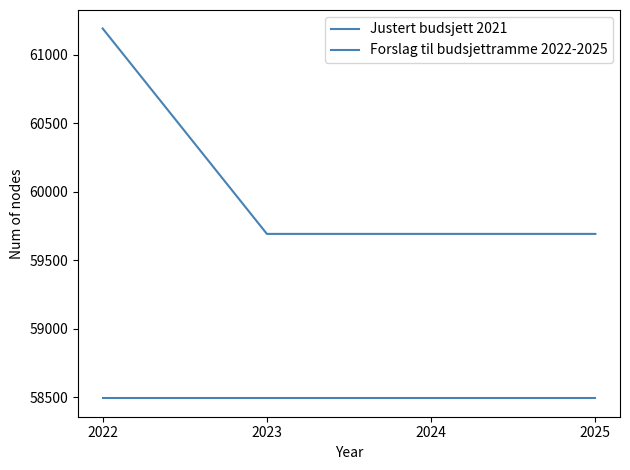

How many distinct data groups are displayed?

2